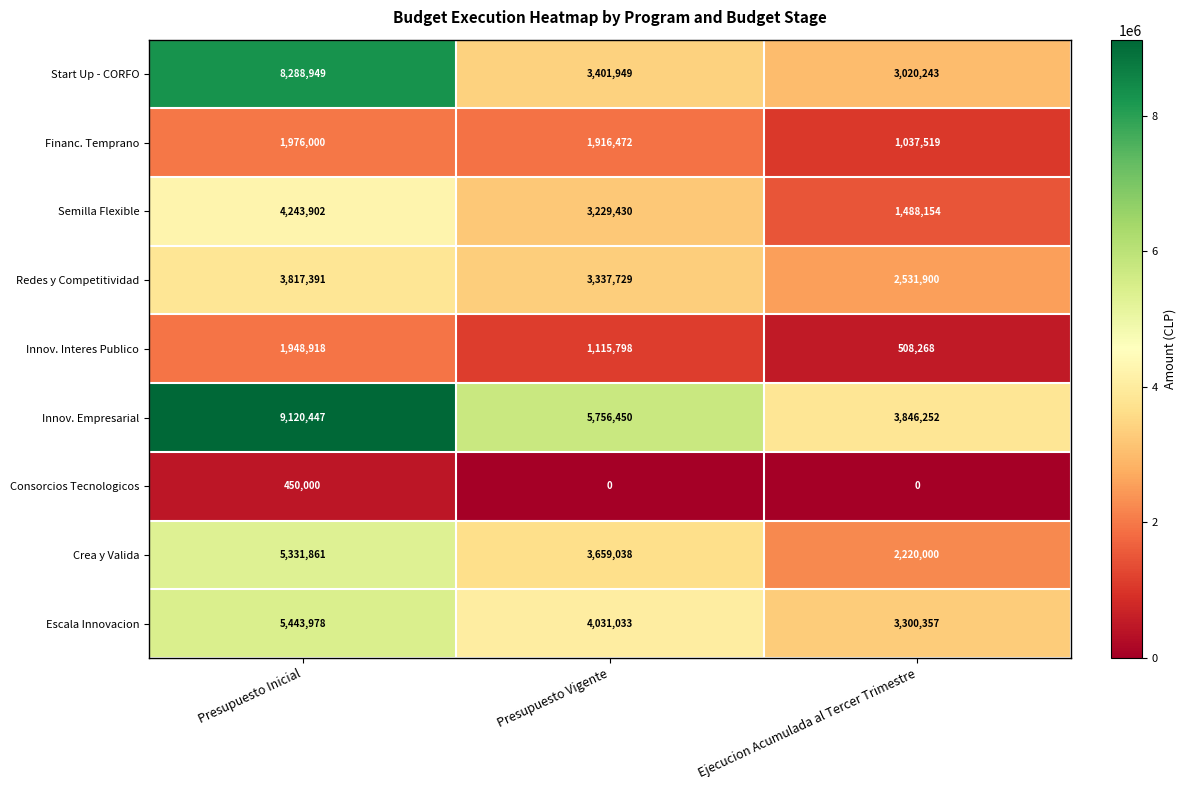

What is the sum of the Innov. Empresarial values at Presupuesto Vigente and Presupuesto Inicial?

14876897